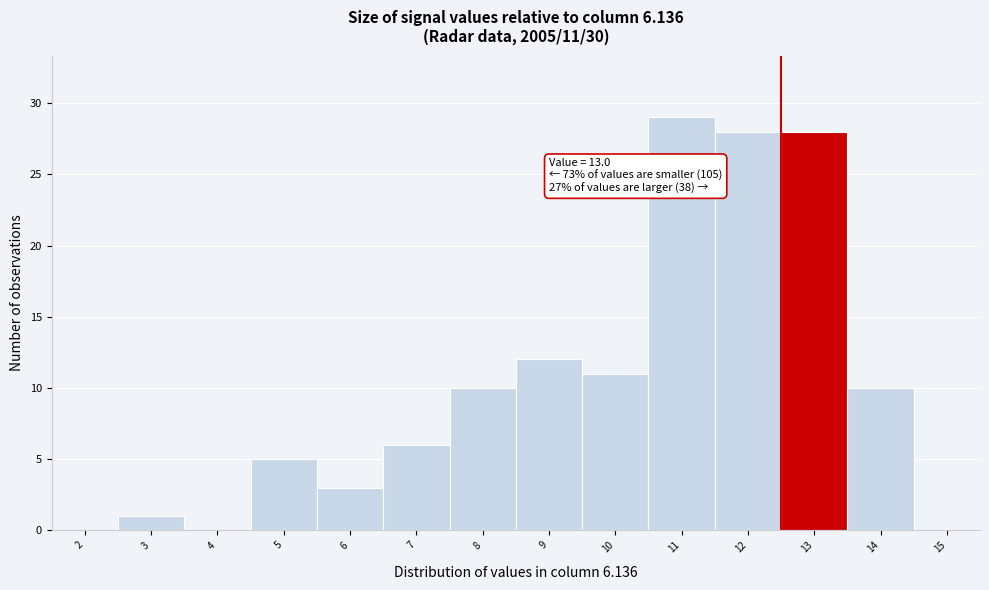

Reading left to right, list all the values displayed in this chart.

2=0	3=1	4=0	5=5	6=3	7=6	8=10	9=12	10=11	11=29	12=28	13=28	14=10	15=0